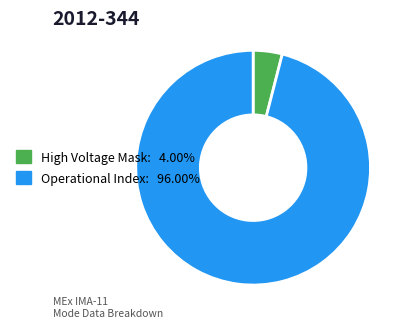

Approximately how many times larger is the value at Operational Index: 96.00% compared to High Voltage Mask: 4.00%?

24.0